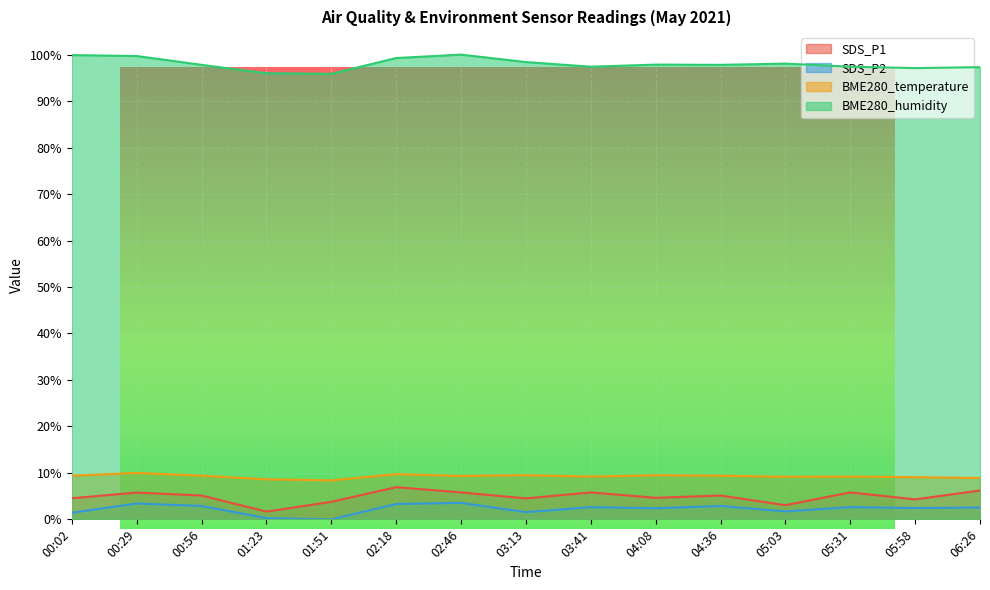

At which category is the sum across all series the highest?

02:18